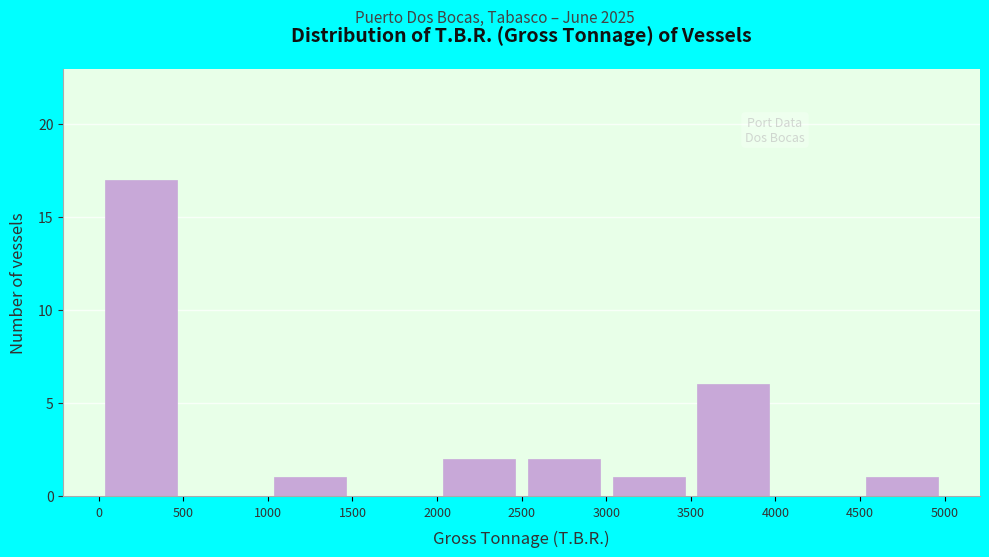

Reading left to right, transcribe this chart: for each bar, give the range it covers on the x-axis and its height. The values are not printed on the chart, so give them approximately, as read against the axis.

0 to 500: 17
500 to 1000: 0
1000 to 1500: 1
1500 to 2000: 0
2000 to 2500: 2
2500 to 3000: 2
3000 to 3500: 1
3500 to 4000: 6
4000 to 4500: 0
4500 to 5000: 1